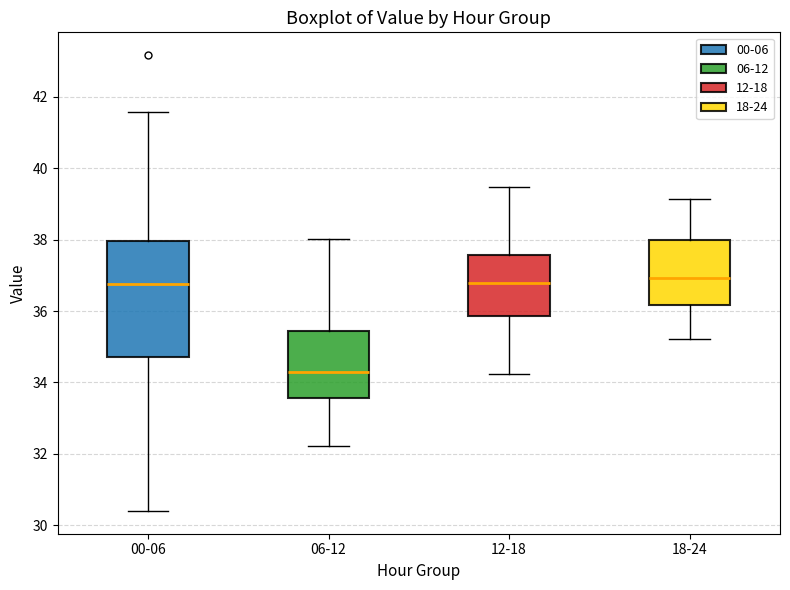

Which box's median line is the lowest?

06-12